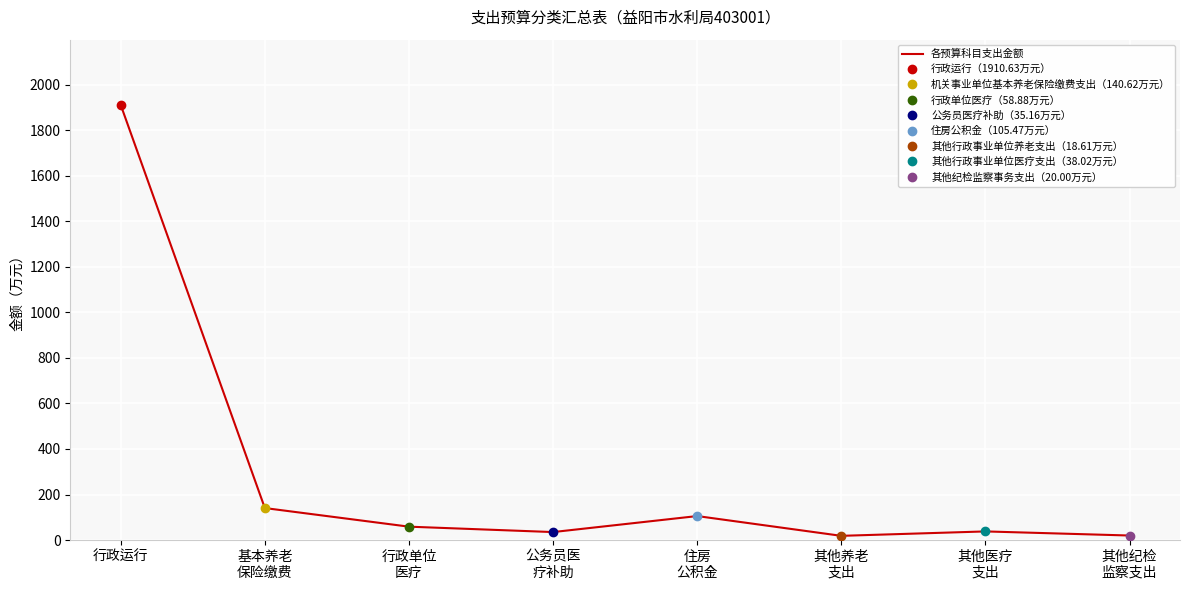

How many categories are shown in the chart?

8